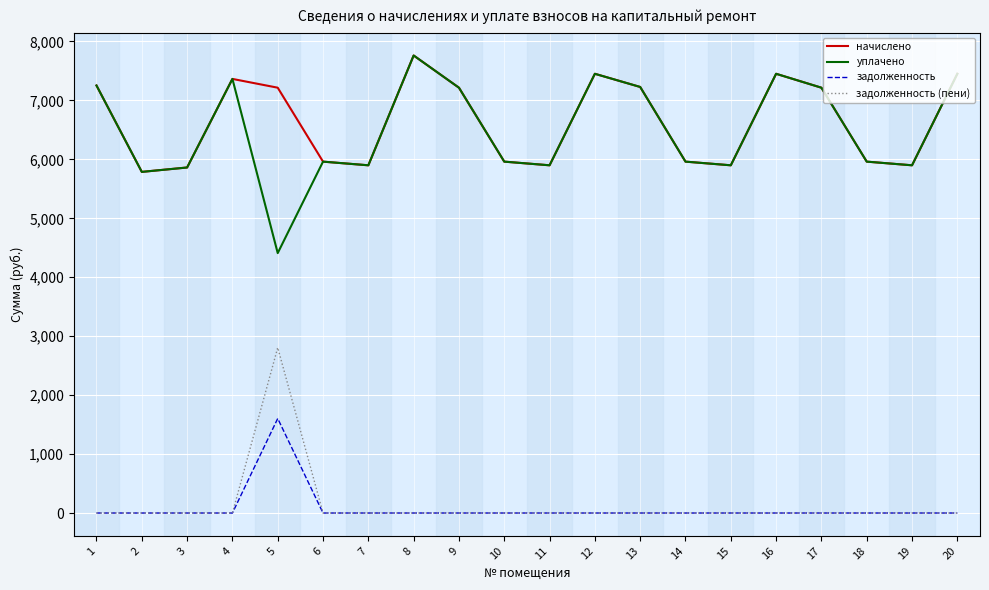

True or false: уплачено and задолженность (пени) intersect in this chart.

False